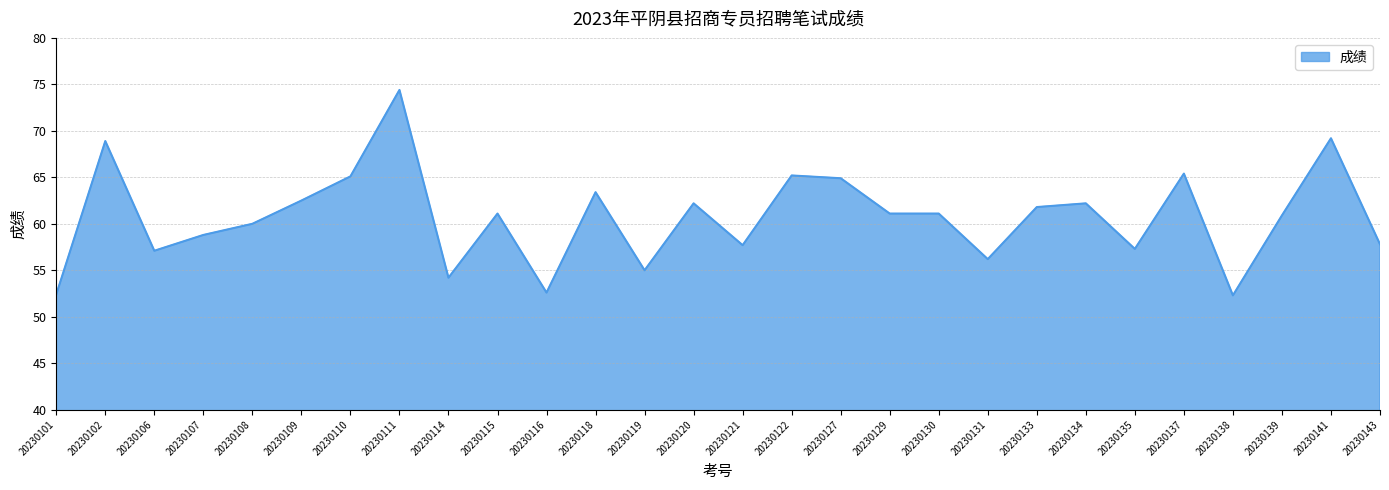

What is the difference between the values at 20230138 and 20230121?

5.4